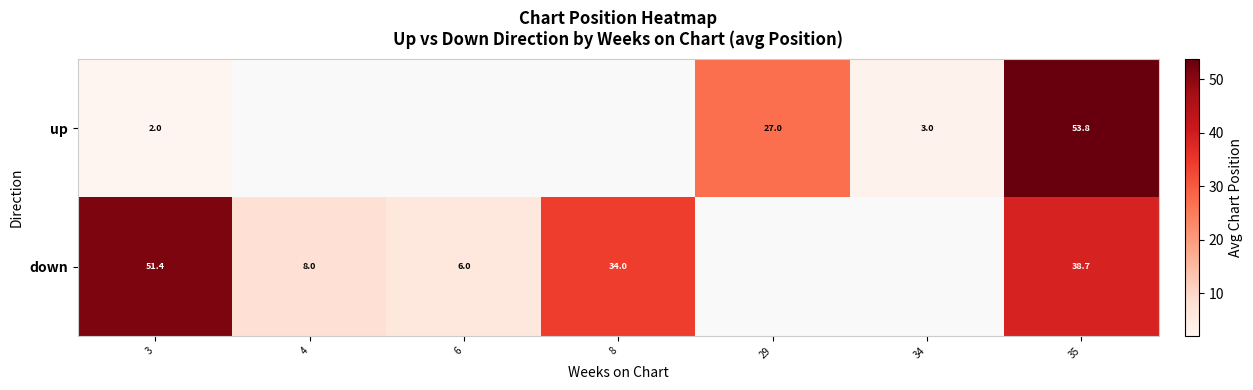

The up series shows 2.0 at 3. True or false?

True